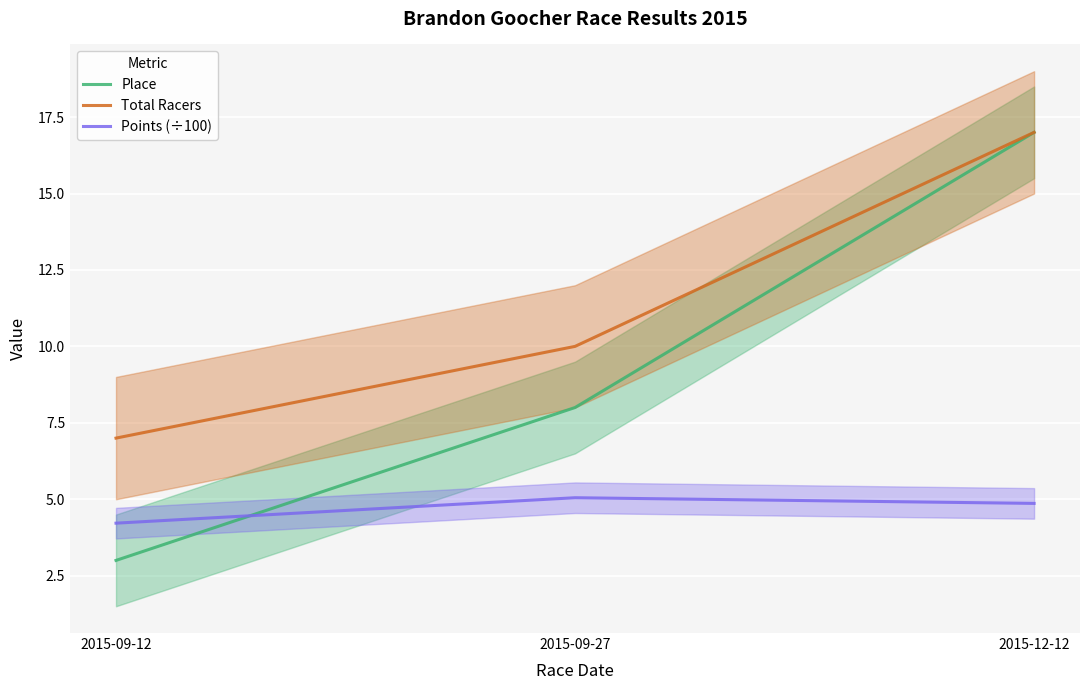

What is the greatest value displayed?

17.0